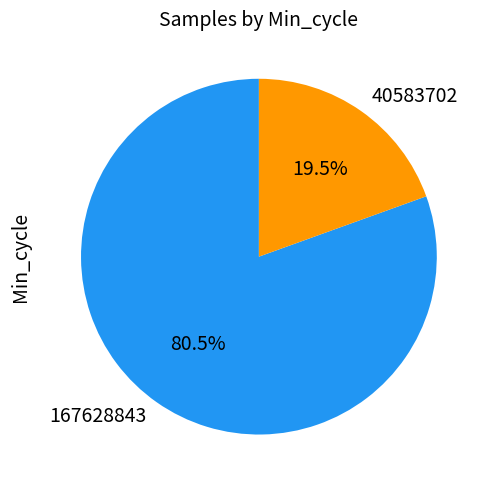

Is there a majority slice in this chart?

Yes